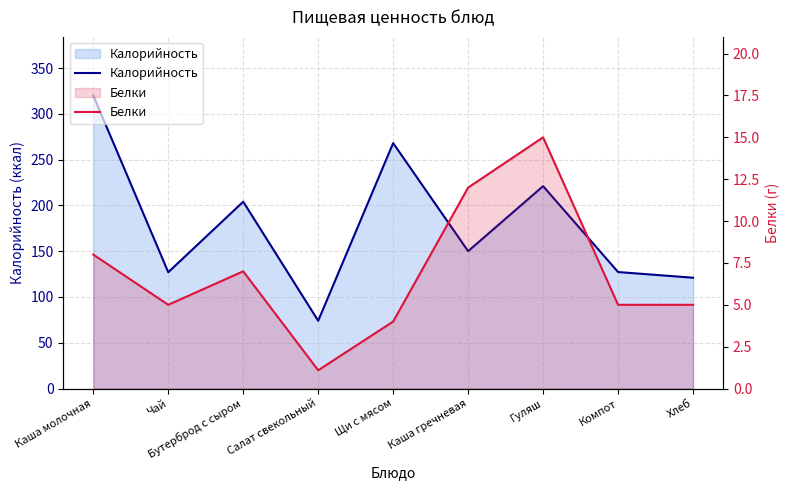

Rank the series by their maximum value, from lowest to highest.

Белки, Калорийность